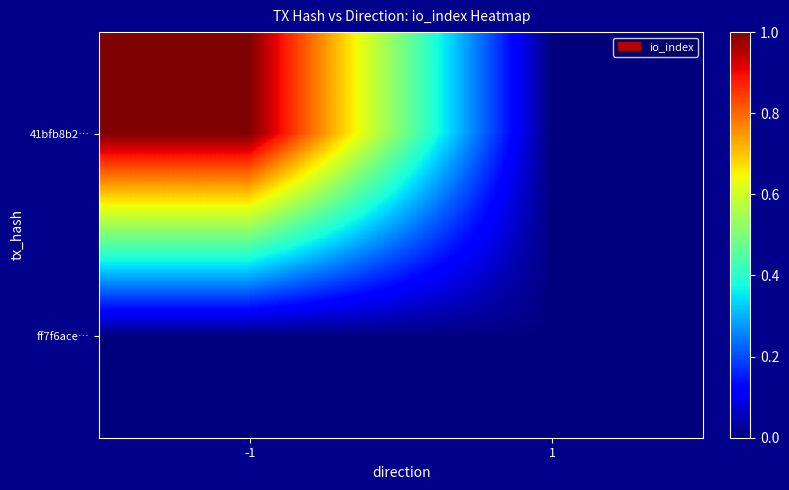

Rank the series by their maximum value, from lowest to highest.

ff7f6ace…, 41bfb8b2…